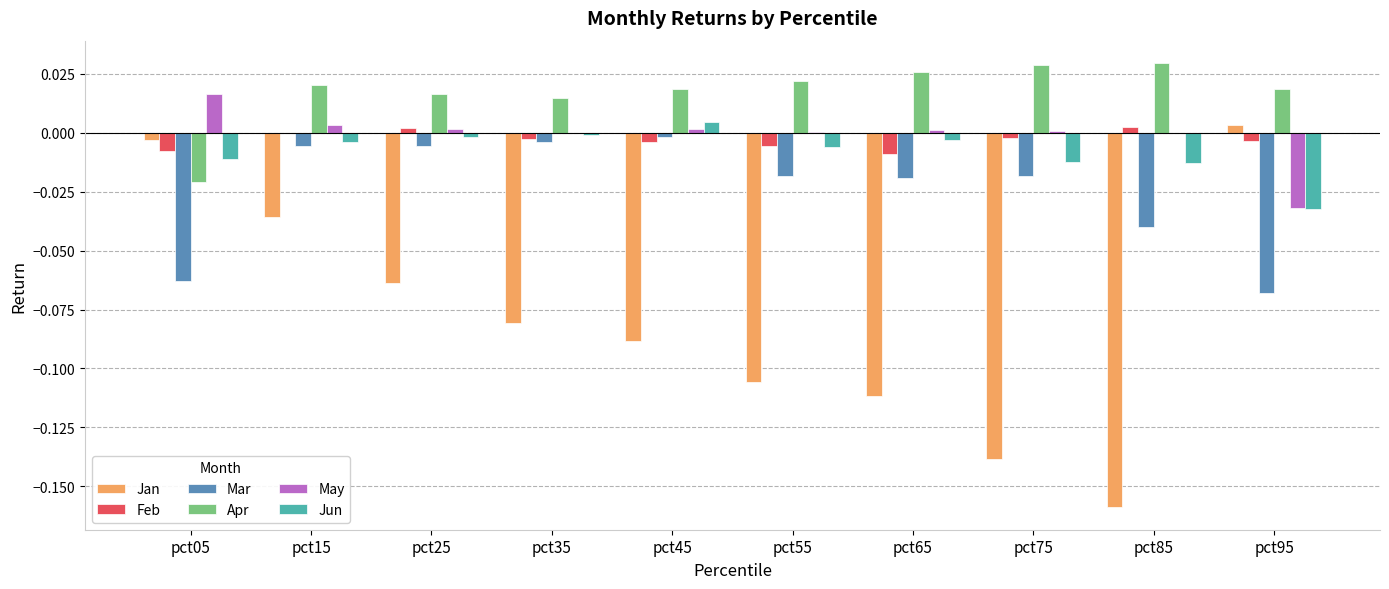

What are all the series names shown in the legend?

Jan, Feb, Mar, Apr, May, Jun